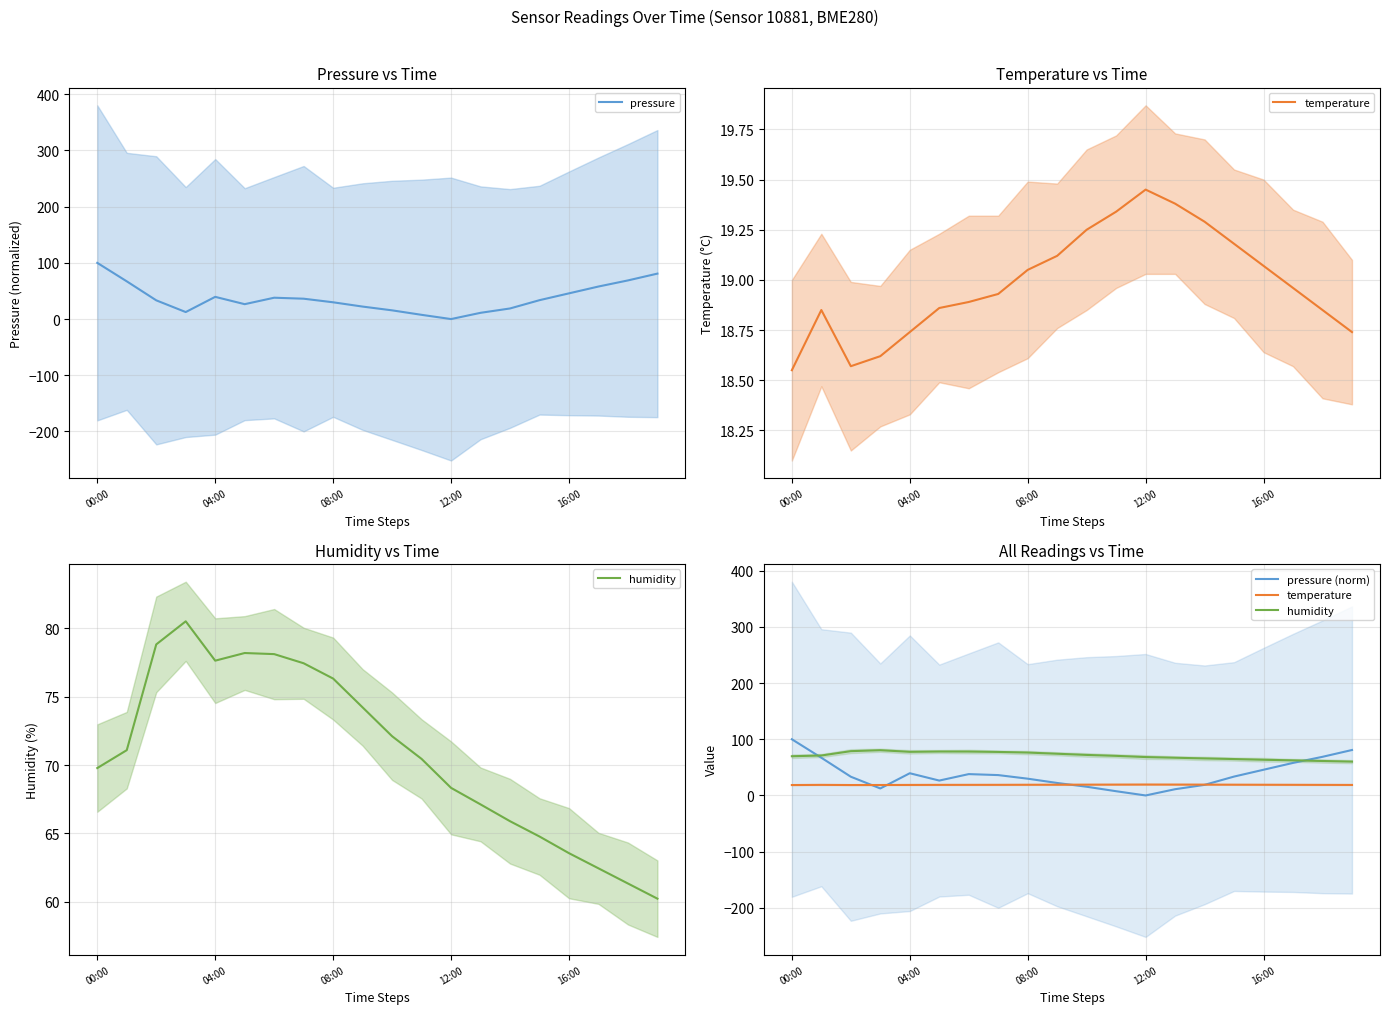

The value of pressure at 00:00 is 56.1. True or false?

False